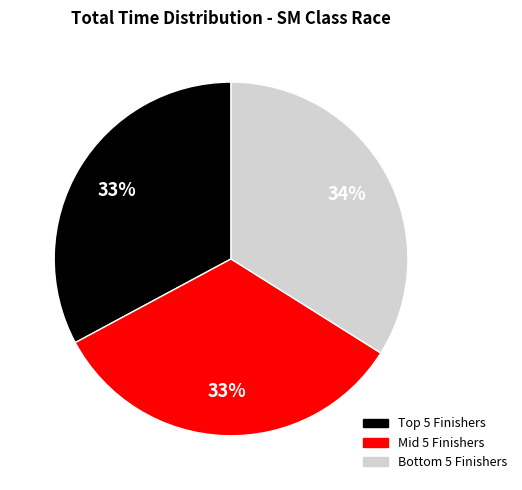

To the nearest percent, what is the average slice percentage?

33%